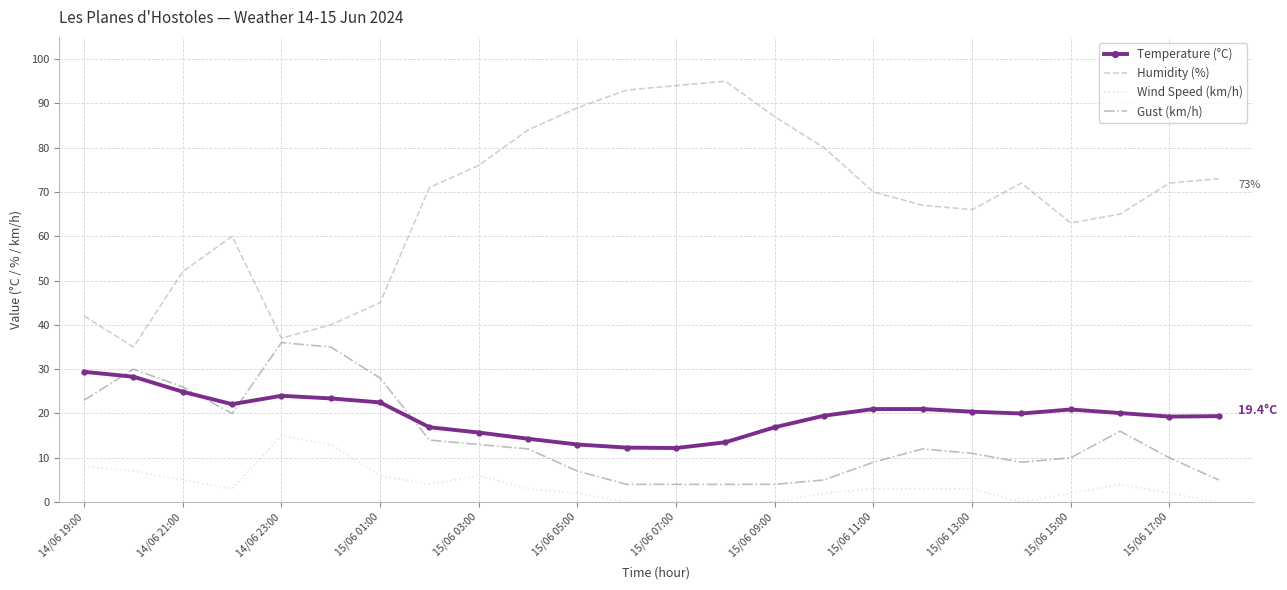

True or false: Gust (km/h) and Wind Speed (km/h) cross at least once.

False